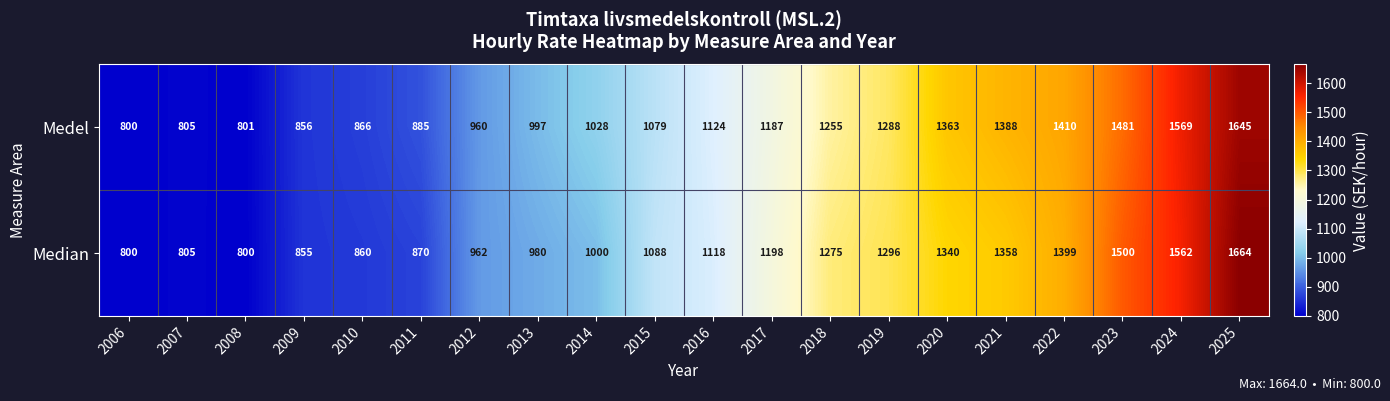

The Medel series shows 997 at 2013. True or false?

True